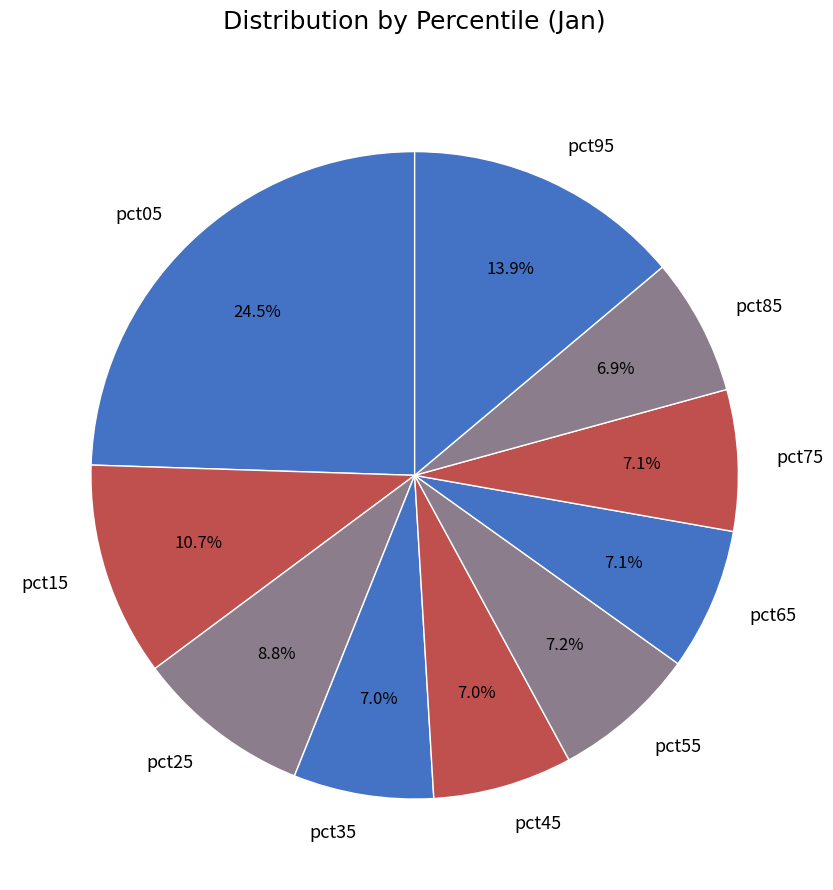

Between pct85 and pct05, which is larger?

pct05